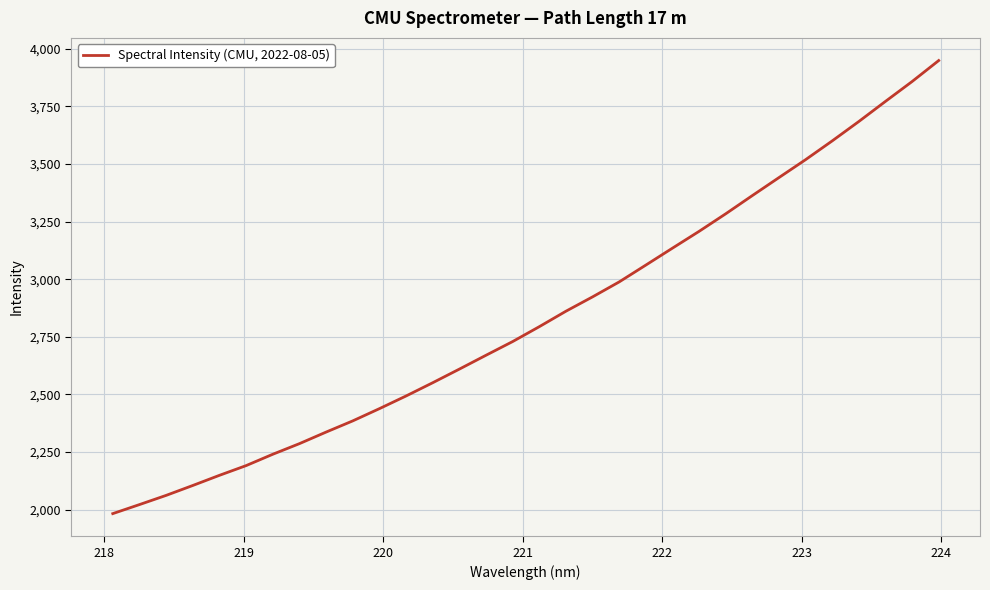

What is the minimum value shown in the chart?

1982.7